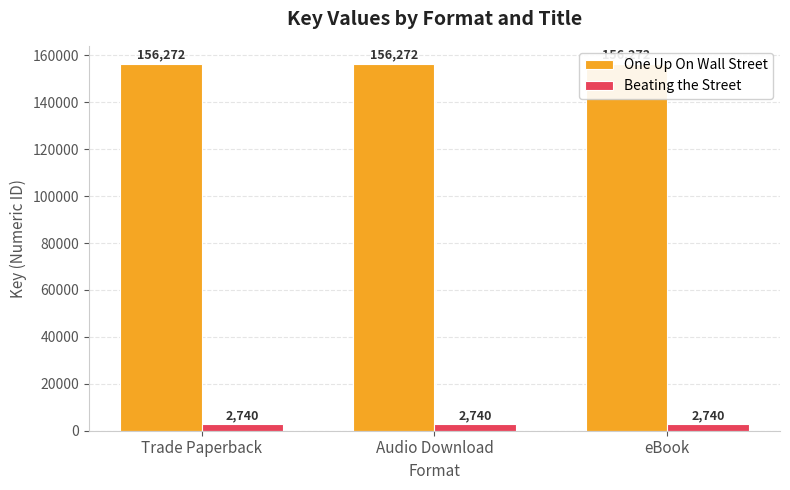

What is the minimum value shown in the chart?

2740